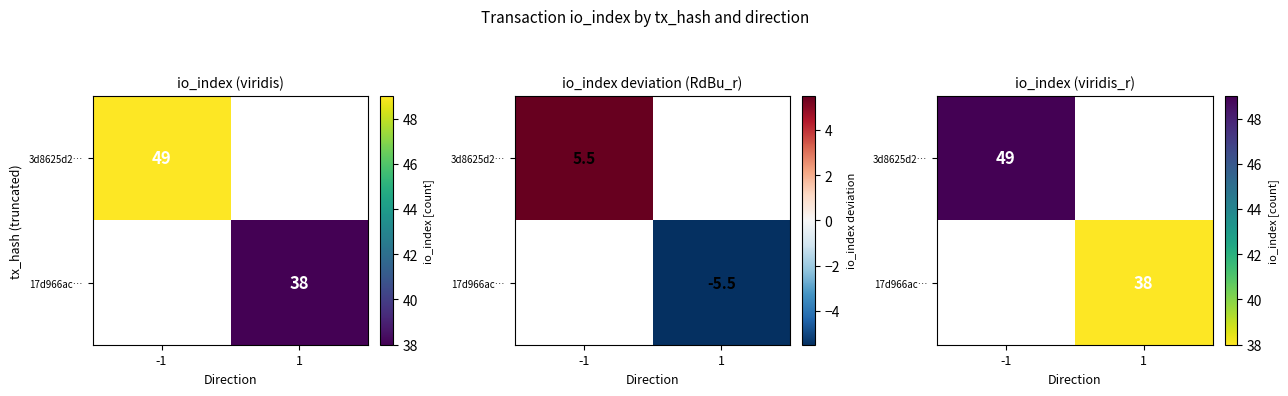

Which label corresponds to the largest value in the chart?

-1